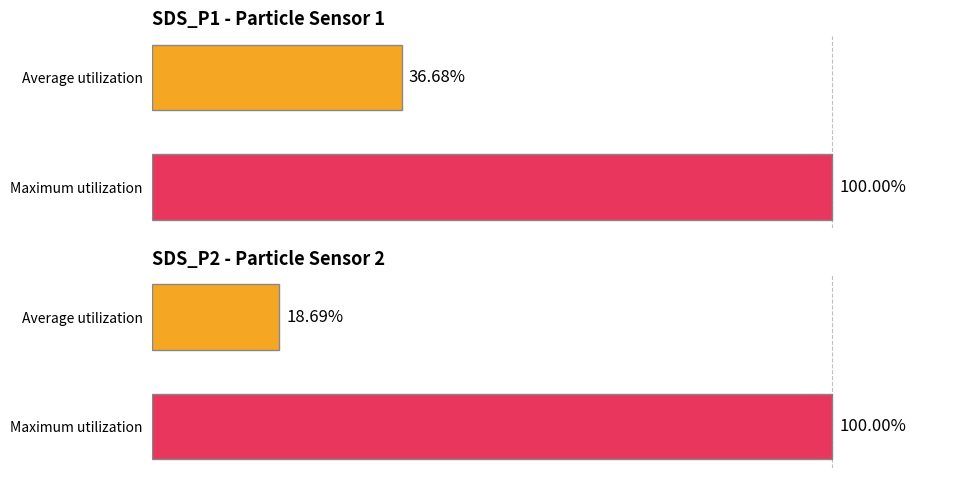

Reading left to right, what are all the values shown in this chart?

SDS_P1: 100.0	36.7
SDS_P2: 100.0	18.7